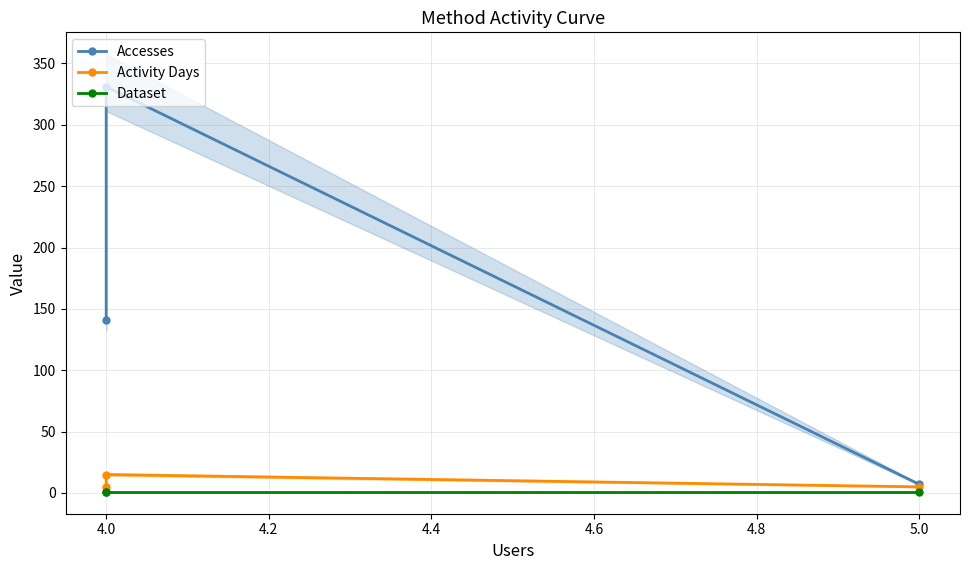

Which has a higher value, 4.0 or 5.0?

4.0